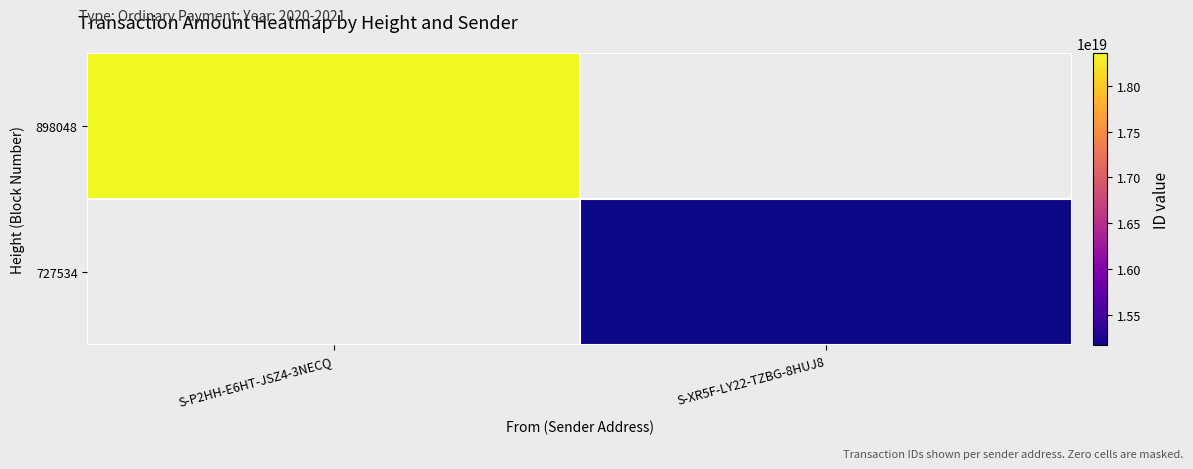

At which label is 898048 closest to 18355746780161069056?

S-P2HH-E6HT-JSZ4-3NECQ